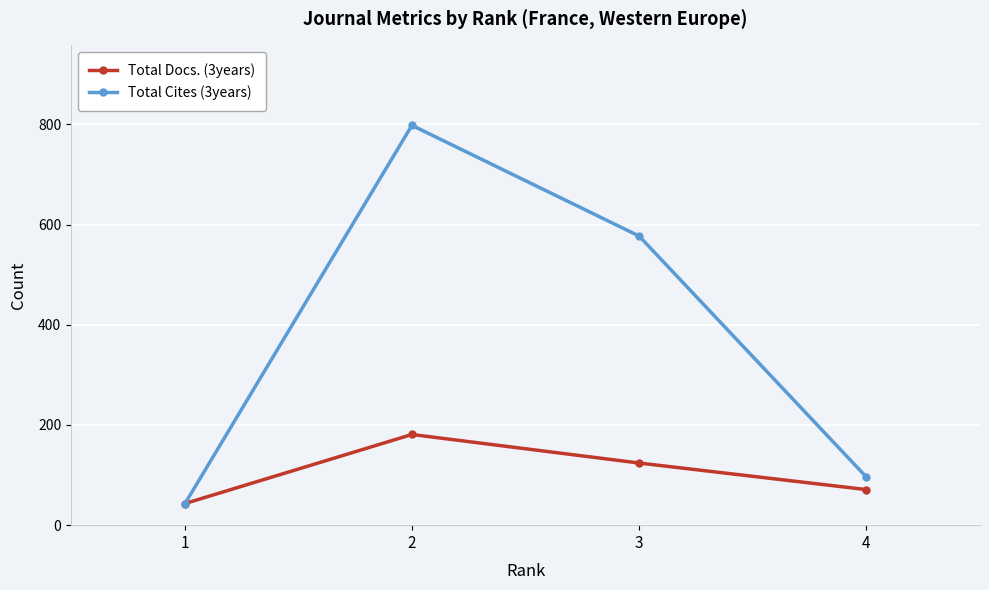

Is the value of Total Docs. (3years) at 3 greater than the value of Total Cites (3years) at 2?

No